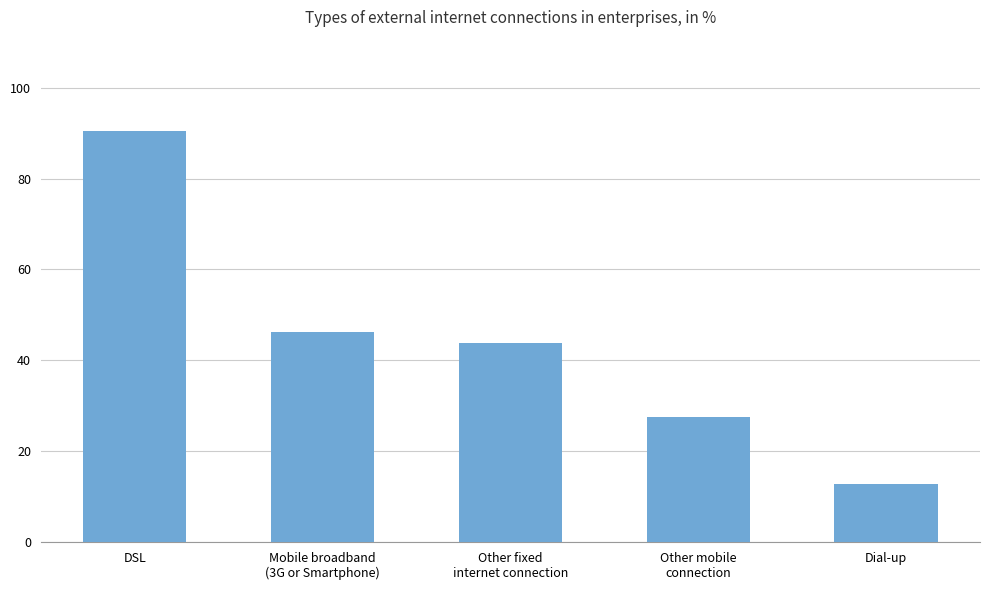

How many bars are there in total?

5